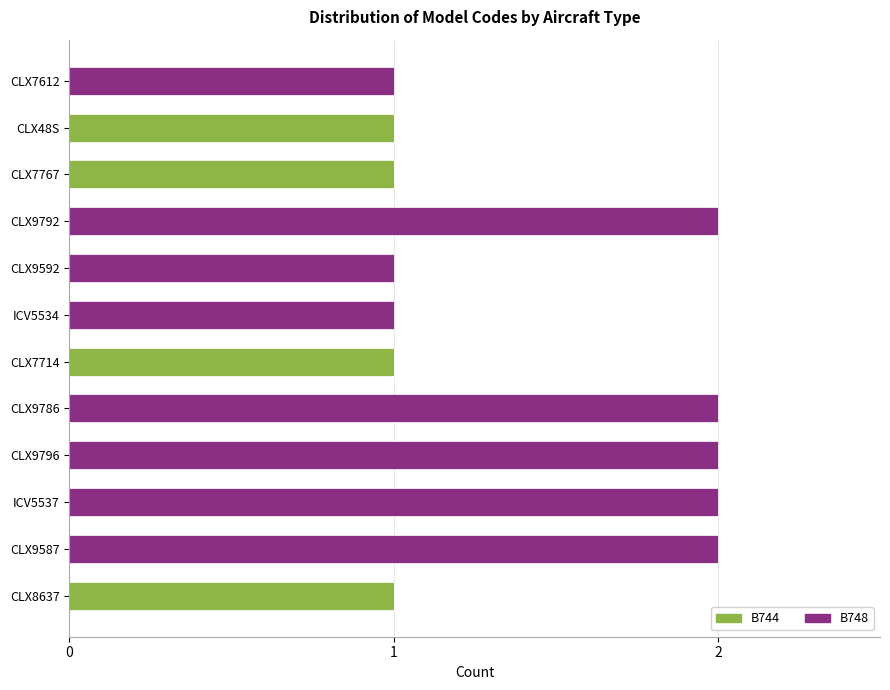

What are all the series names shown in the legend?

B744, B748